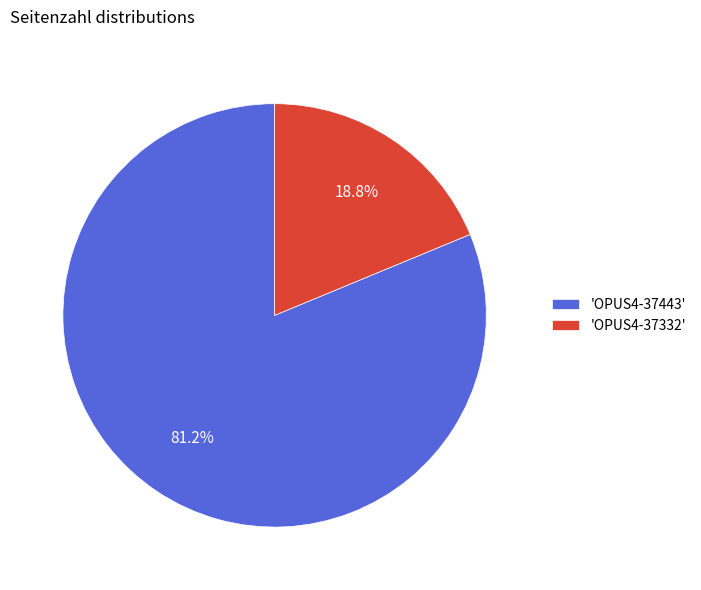

Rank the categories by value from highest to lowest.

'OPUS4-37443', 'OPUS4-37332'